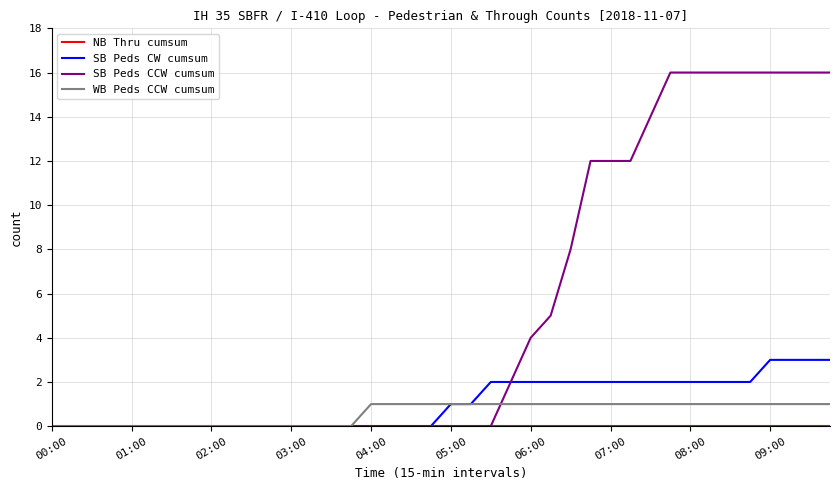

Which series has the largest total across all categories?

SB Peds CCW cumsum